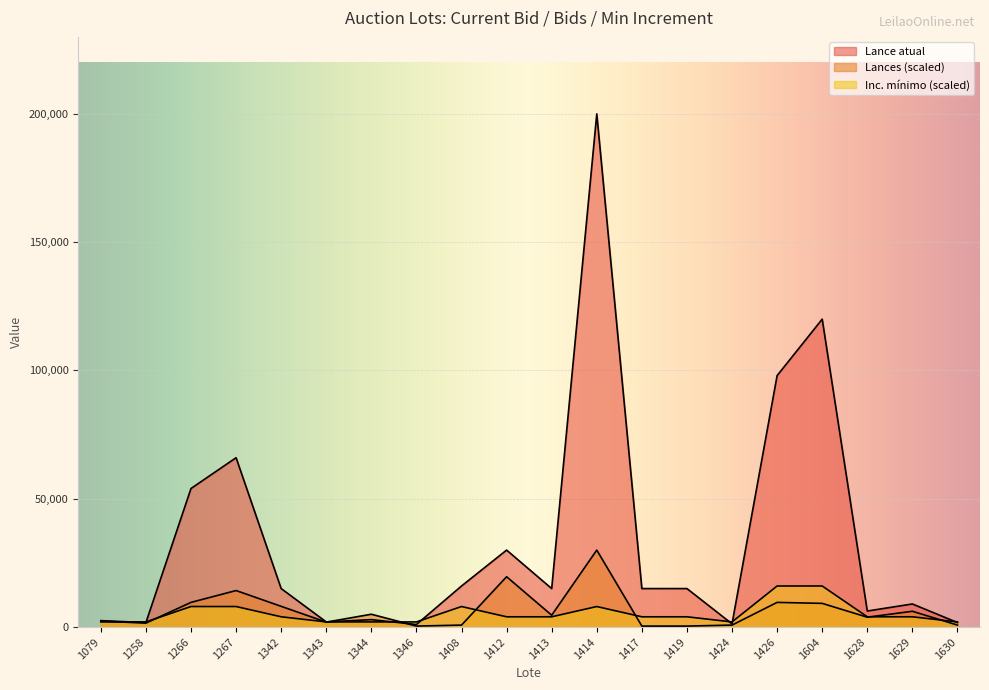

What is the approximate value of Lances at 1258?

1538.5